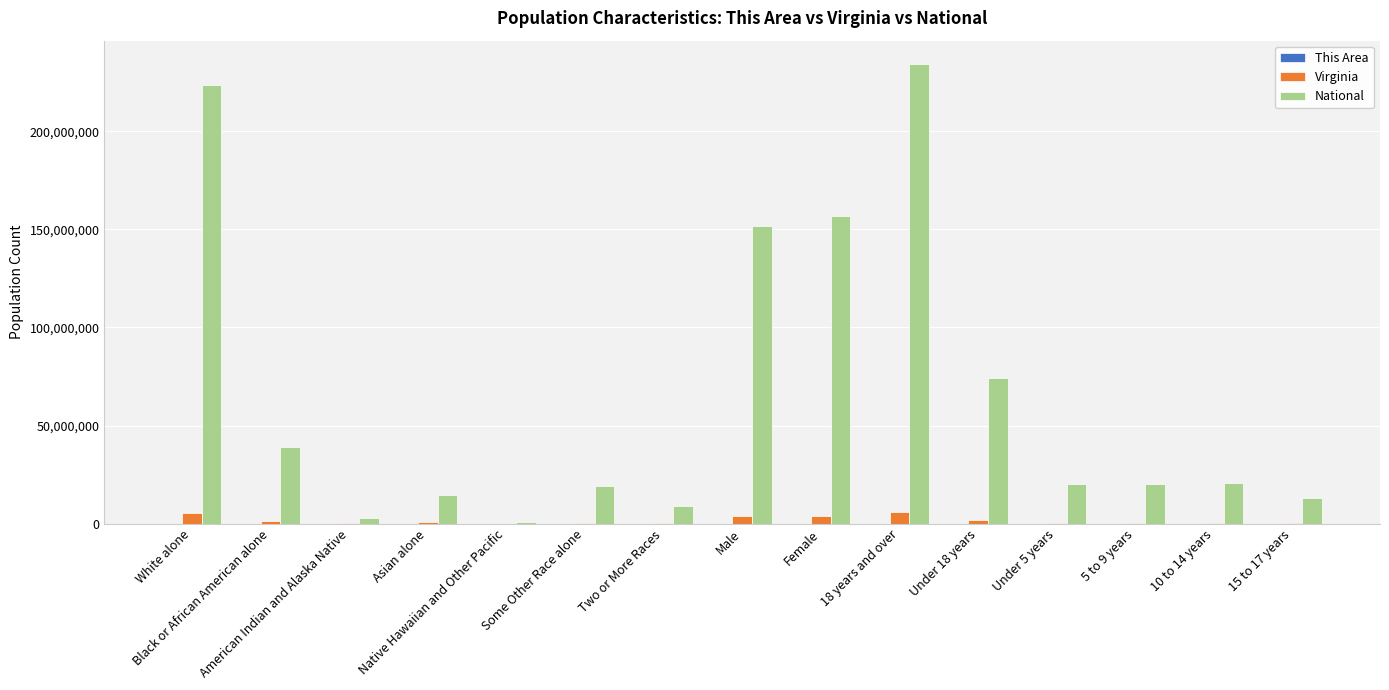

Which series has the largest total across all categories?

National